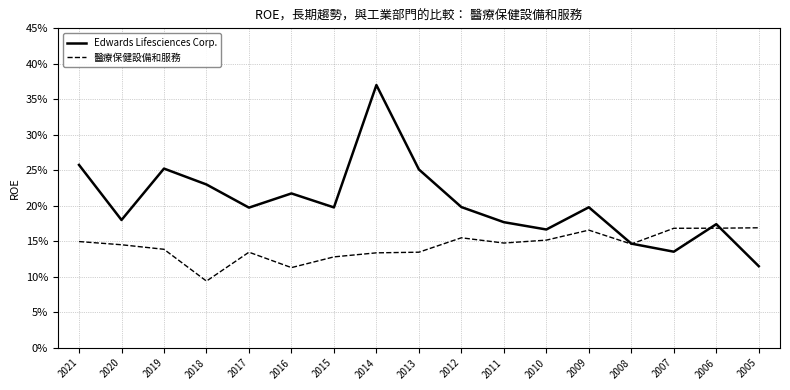

Does the chart have visible grid lines?

Yes